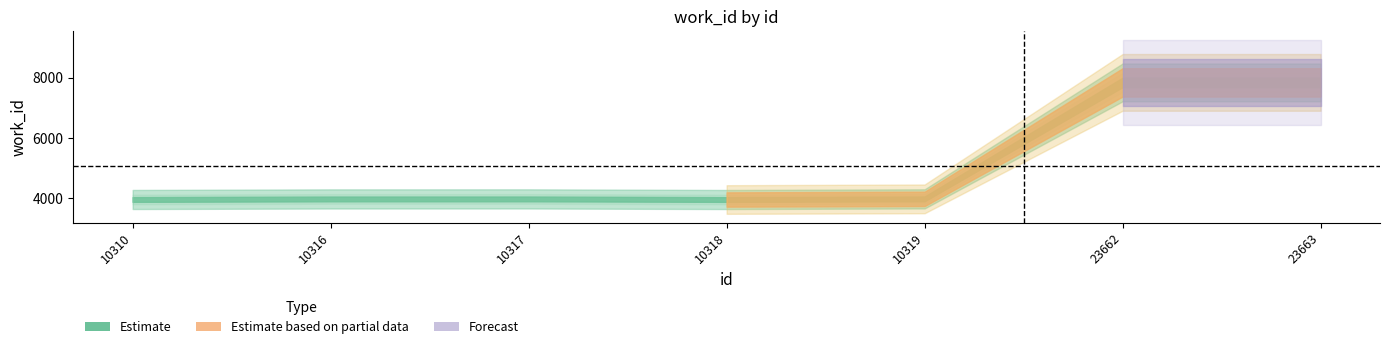

What is the minimum value shown in the chart?

3956